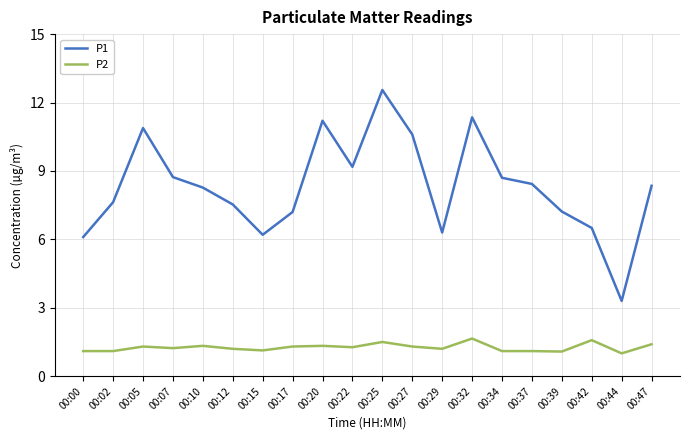

What is the smallest value displayed?

1.0